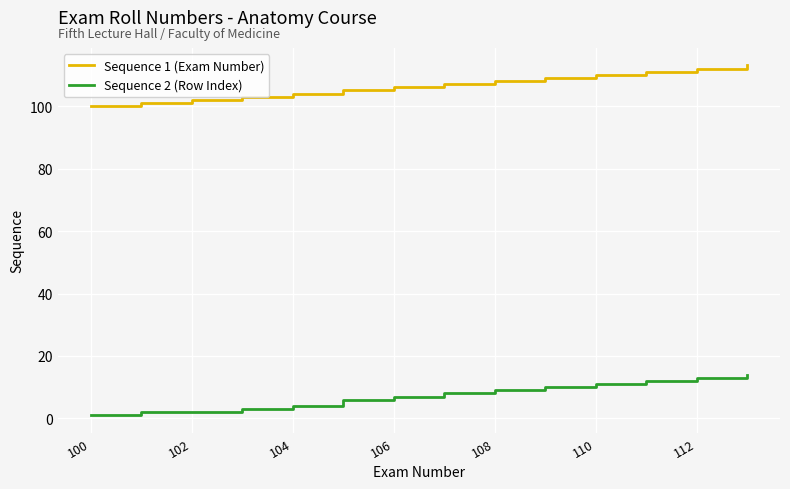

List the series in order of their overall mean, highest first.

Sequence 1 (Exam Number), Sequence 2 (Row Index)